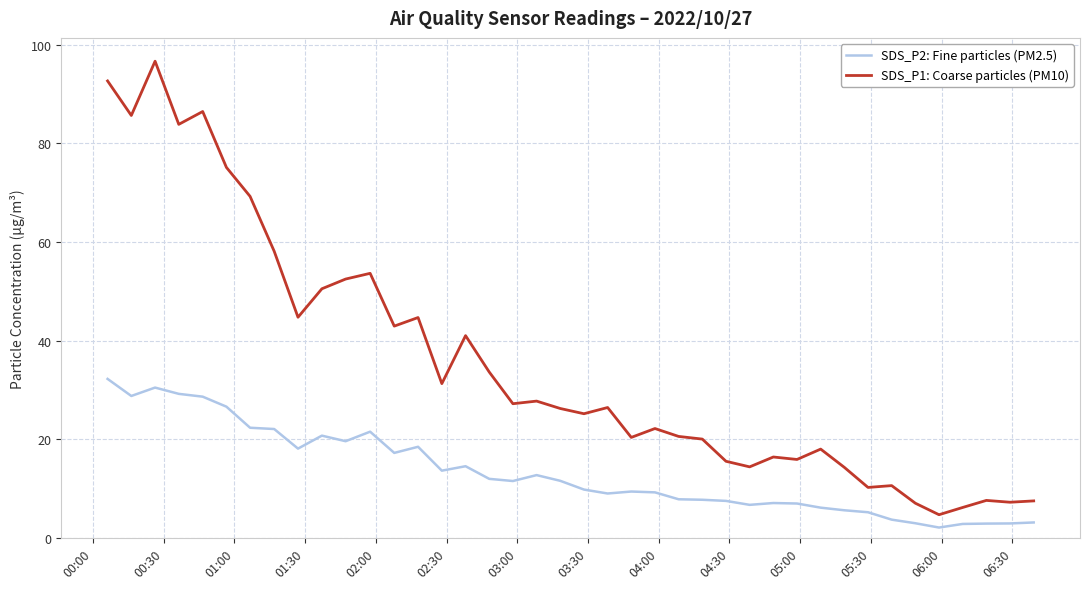

True or false: SDS_P1: Coarse particles (PM10) and SDS_P2: Fine particles (PM2.5) intersect in this chart.

False